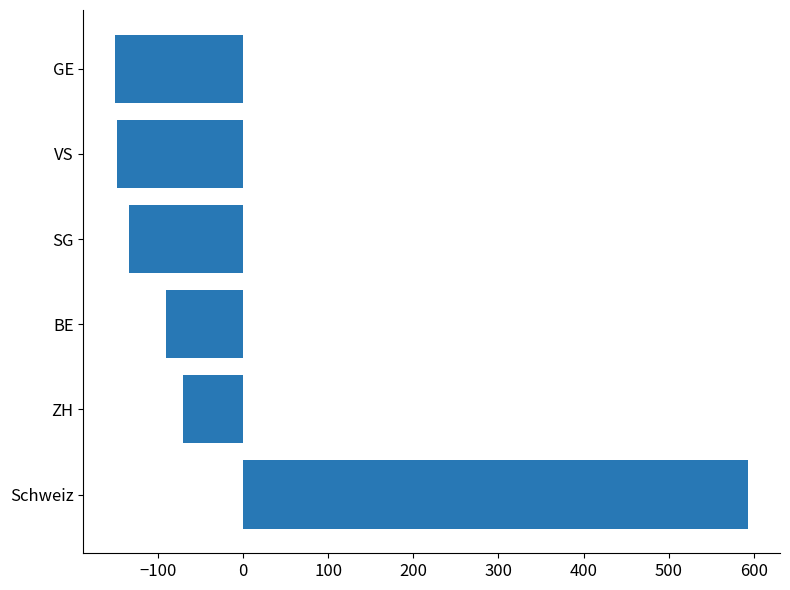

What is the difference between the second highest and minimum values?

79.2